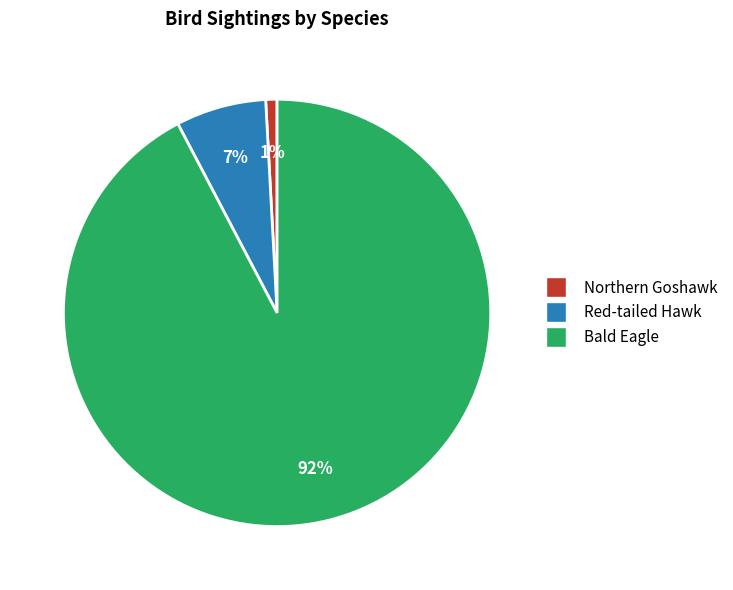

Combined, do Bald Eagle and Red-tailed Hawk account for over 50%?

Yes